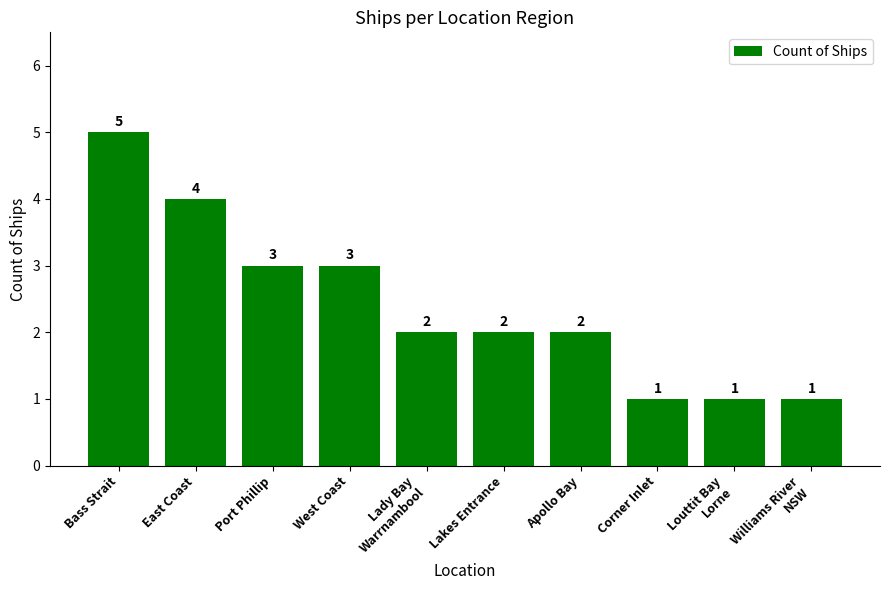

Reading left to right, extract all data points from this chart.

5	4	3	3	2	2	2	1	1	1